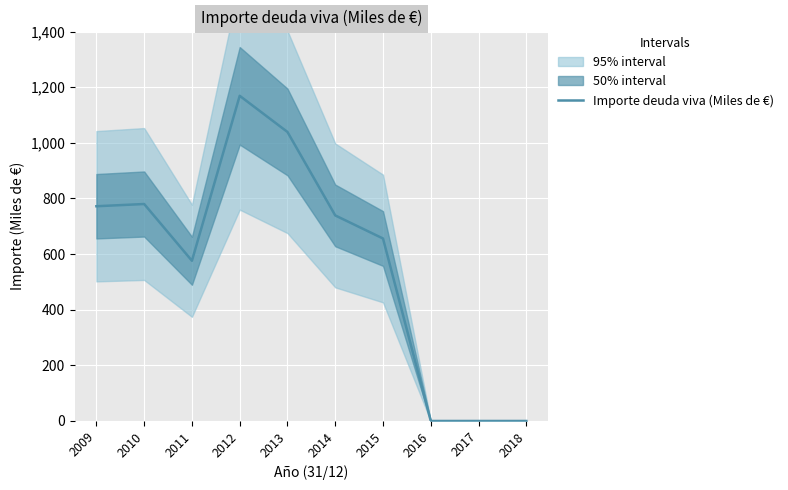

Where does the data first go above 739?

2009